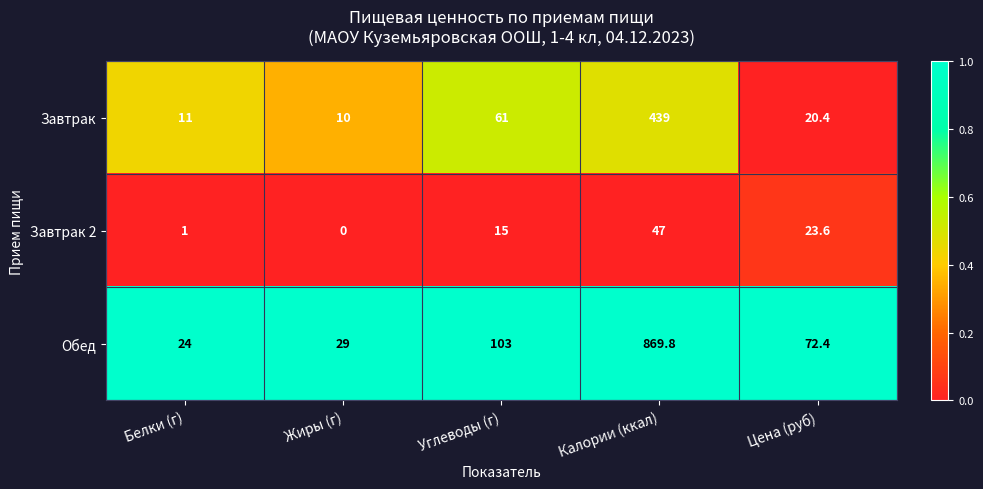

Which label corresponds to the smallest value in the chart?

Жиры (г)